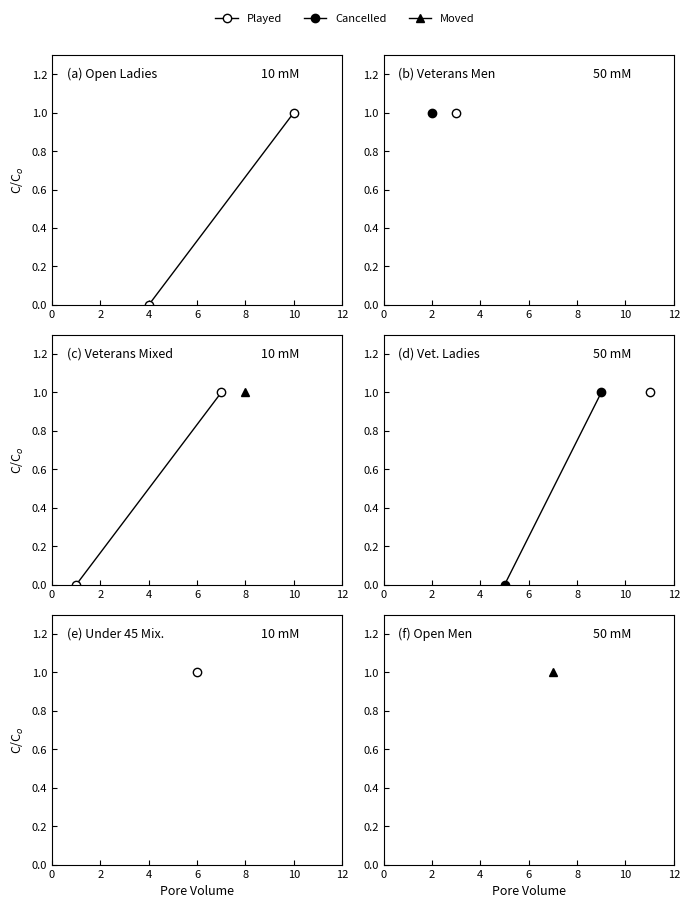

At which category does the chart reach its peak across all series?

2